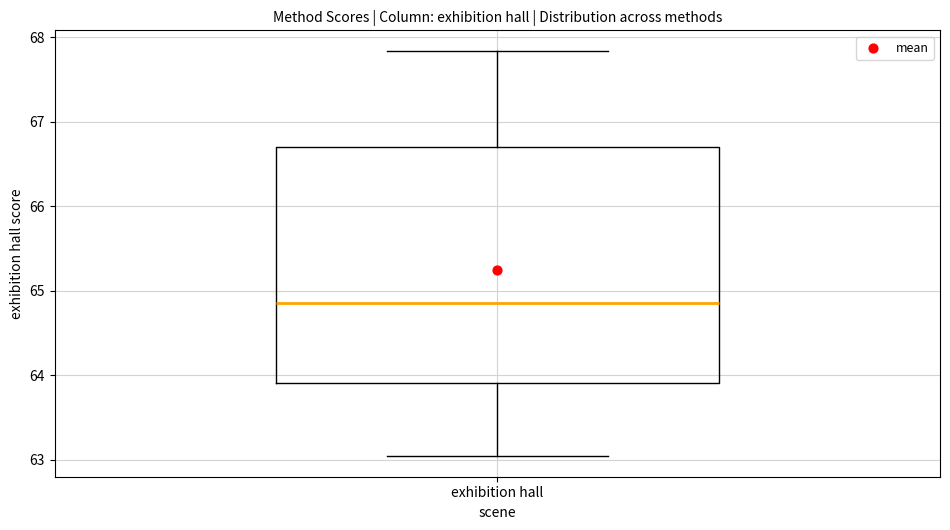

Read this box plot against the y-axis: the position of the median line, the range covered by the box, and the ends of both whiskers. The values are not printed on the chart, so give them approximately, as read against the axis.

median 64.9, box 63.9 to 66.7, whiskers 63.0 to 67.8